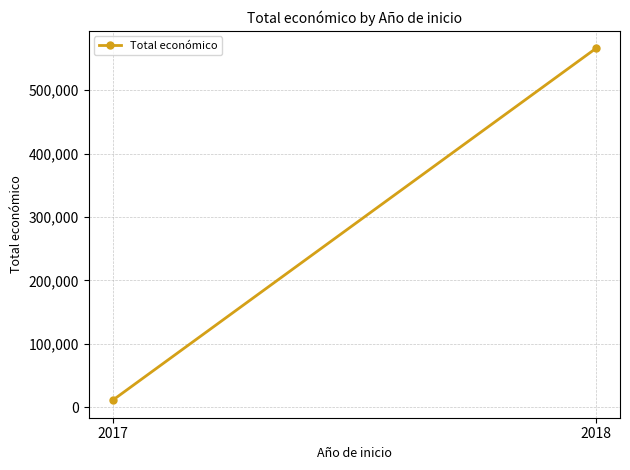

True or false: the data shows 10904 at 2017.

True